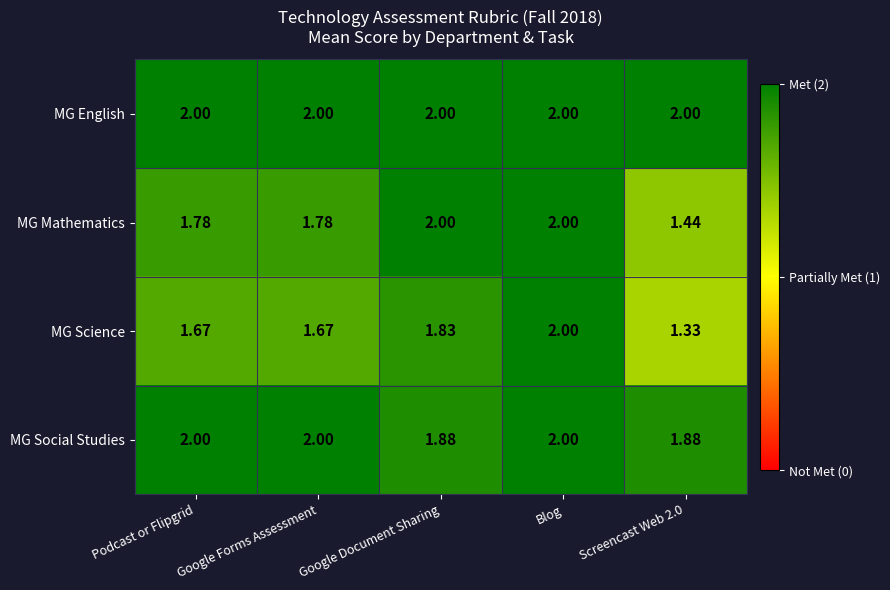

Which series changed the most between Google Forms Assessment and Google Document Sharing?

MG Mathematics